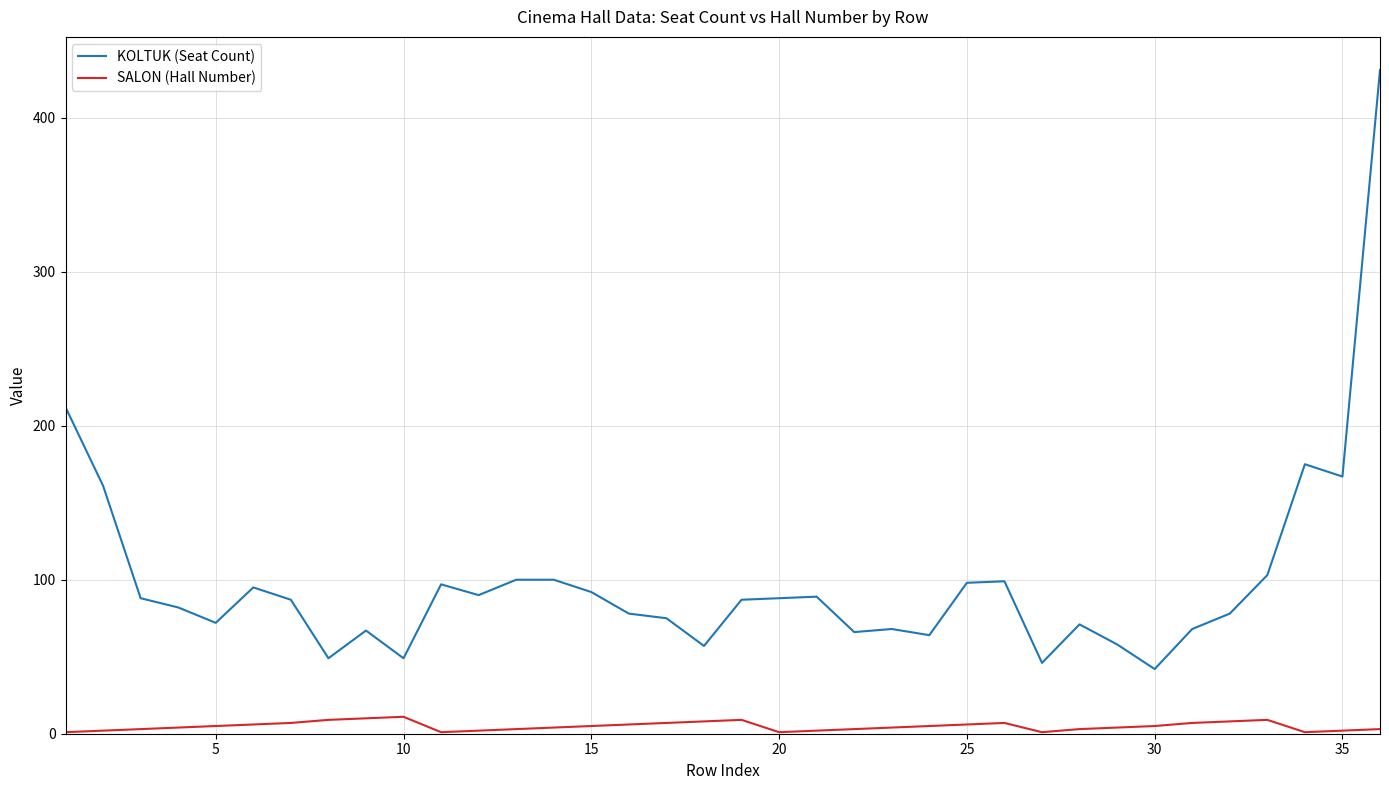

What is the lowest value of the KOLTUK (Seat Count) series?

42